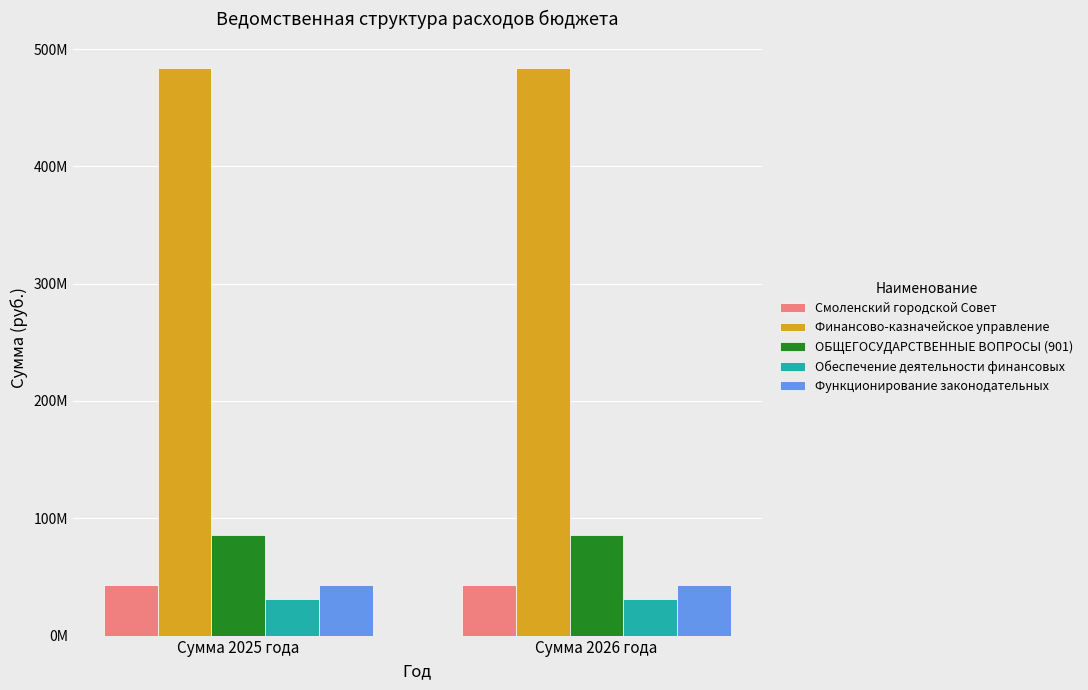

Which series has the largest range (max minus min)?

Финансово-казначейское управление